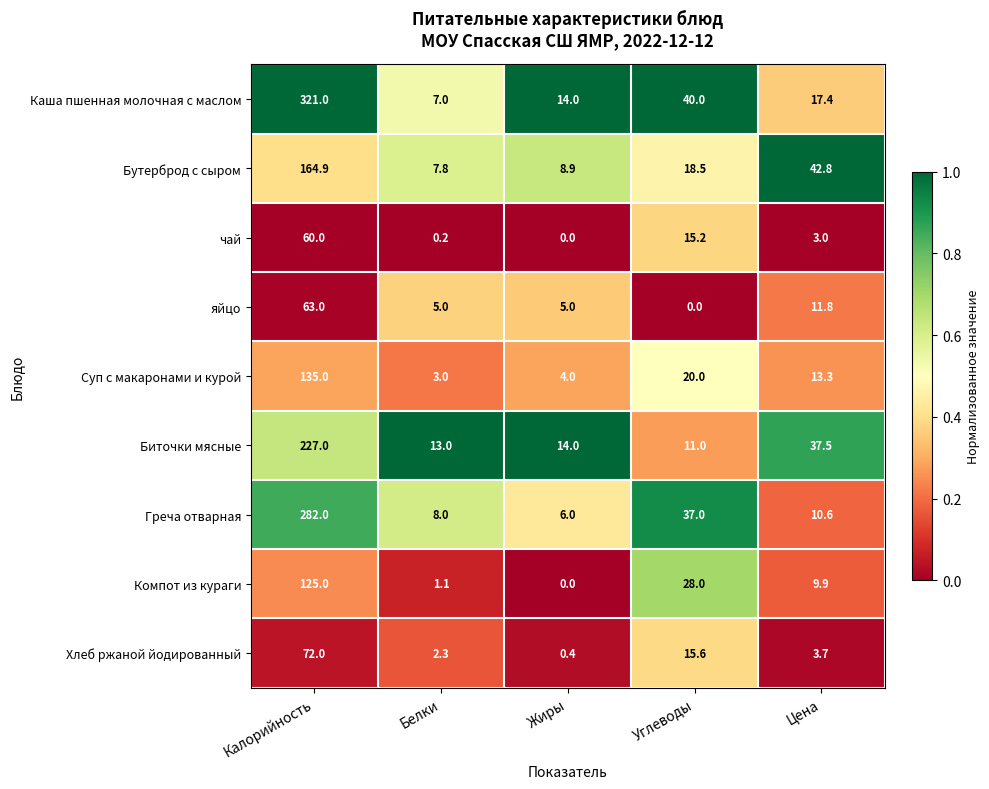

True or false: яйцо has a value of 63.0 at Калорийность.

True